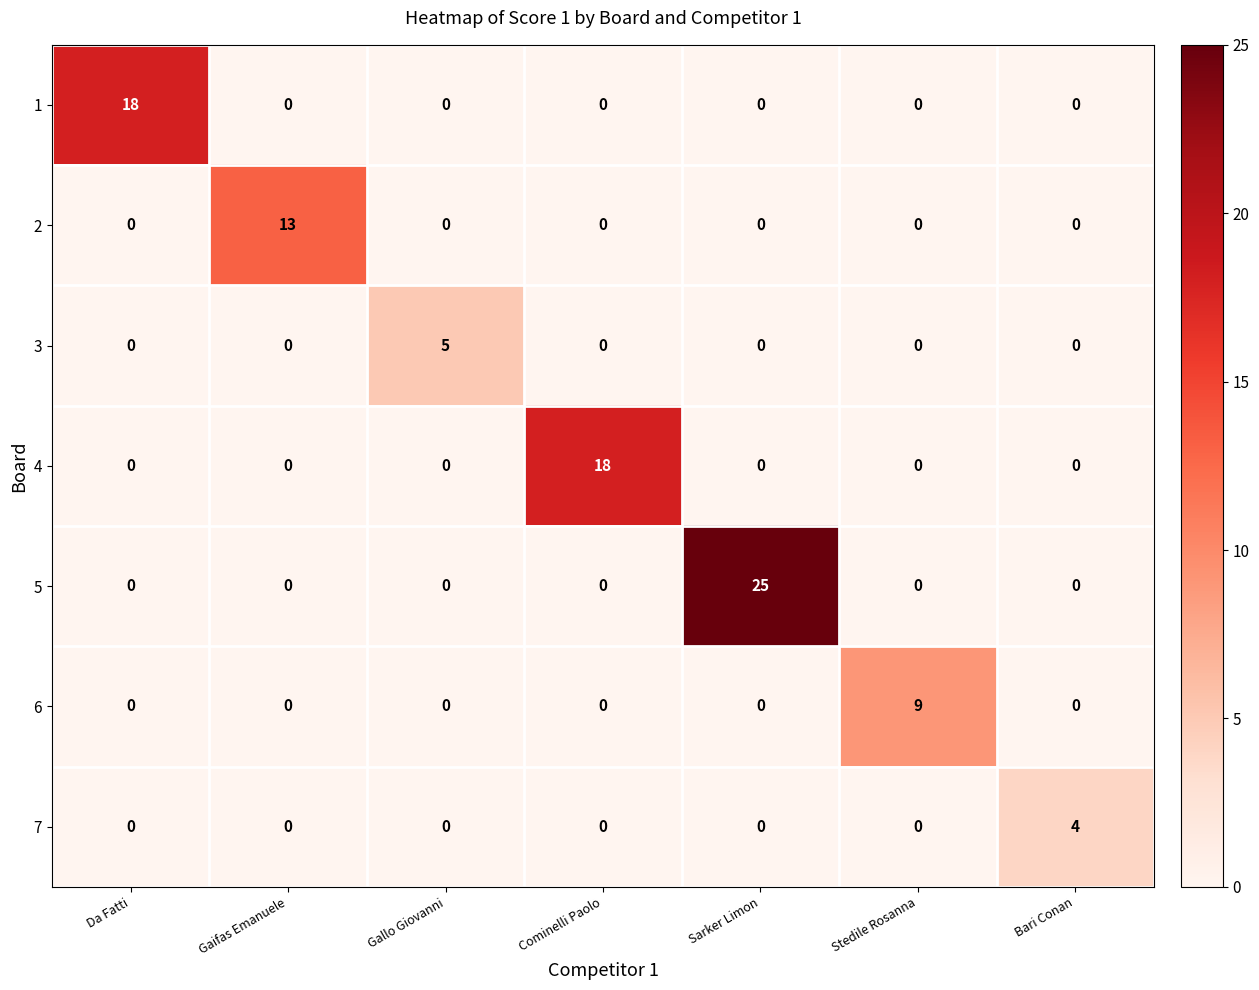

What is the difference between the 7 values at Bari Conan and Sarker Limon?

4